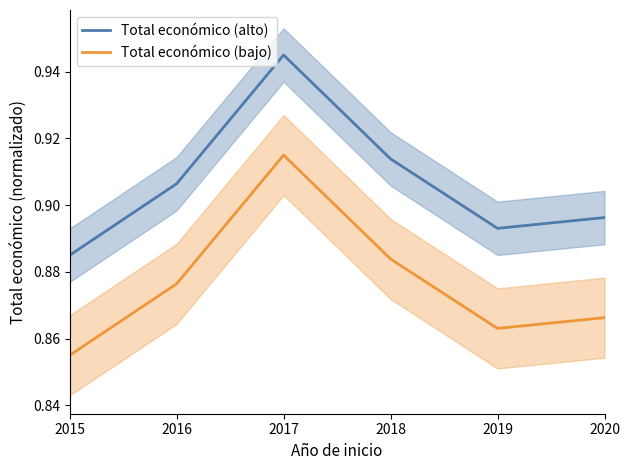

In Total económico (alto), how many points are lower than both neighbors (excluding endpoints)?

1